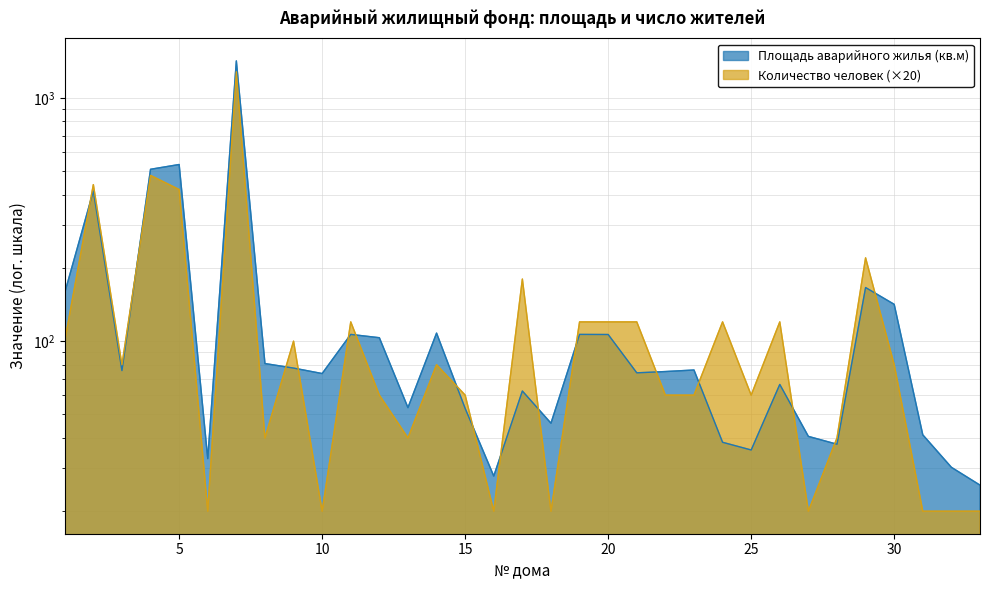

What is the average value of the Площадь аварийного жилья (кв.м) series?

151.4